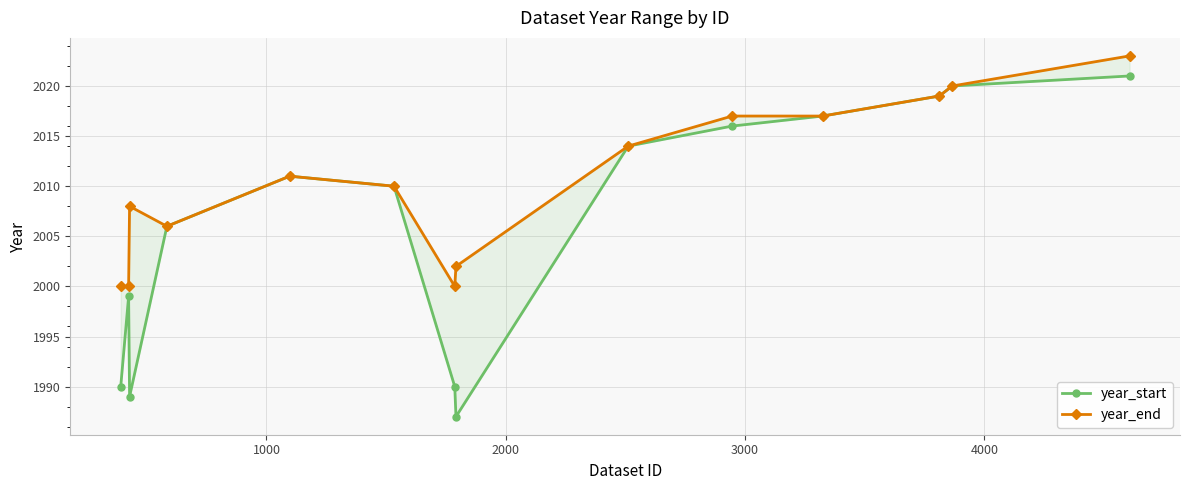

What is the highest value of the year_start series?

2021